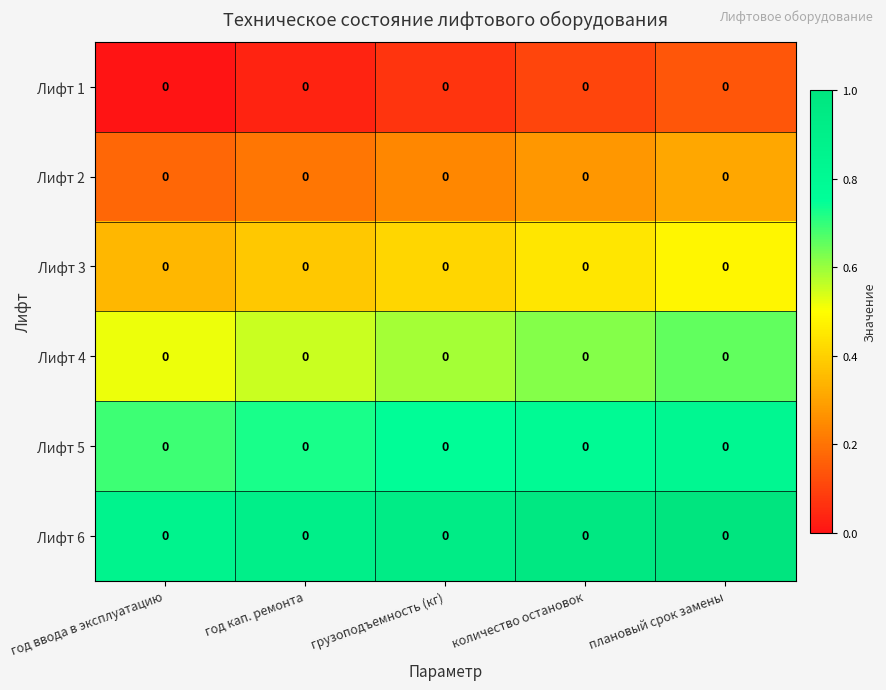

What is the average value of the Лифт 3 series?

0.4